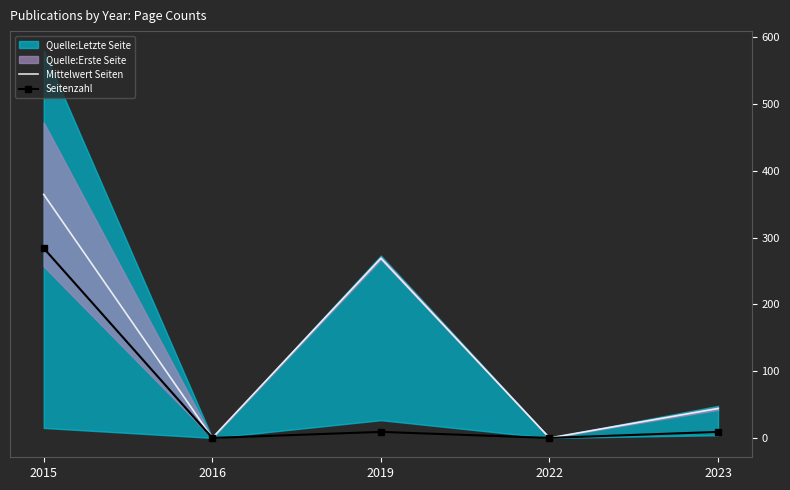

How many lines are shown in the chart?

2